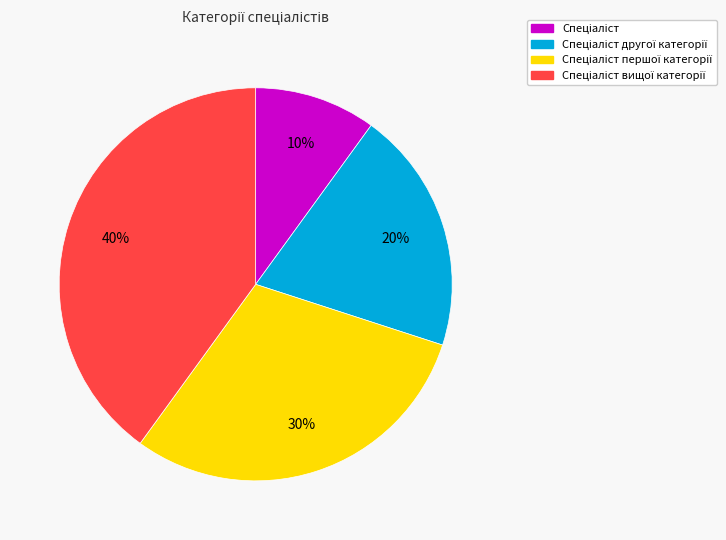

Is there any slice that represents more than half of the pie?

No